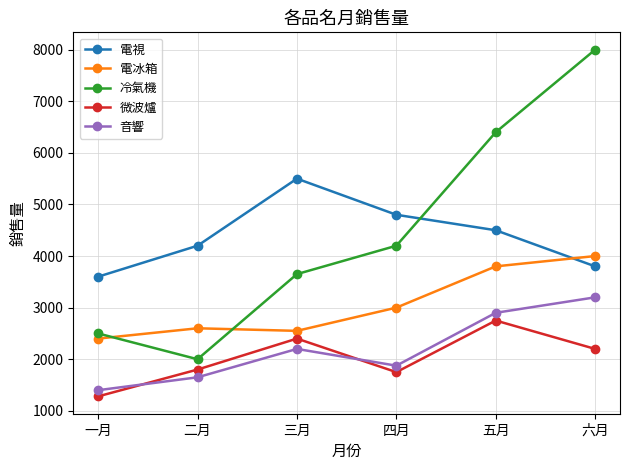

True or false: 微波爐 and 電視 cross at least once.

False